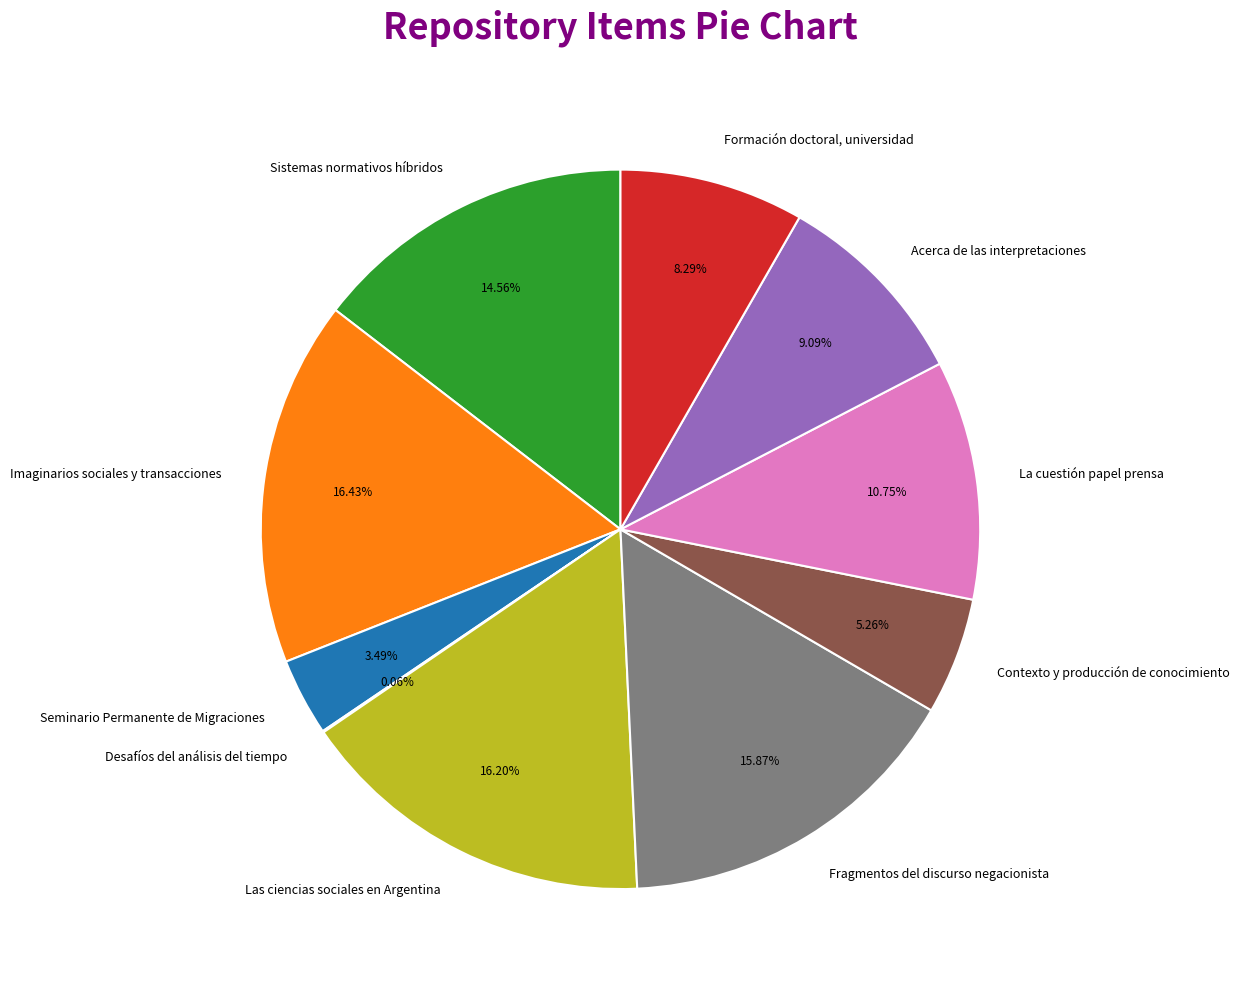

Does Sistemas normativos híbridos account for over 50% of the chart?

No